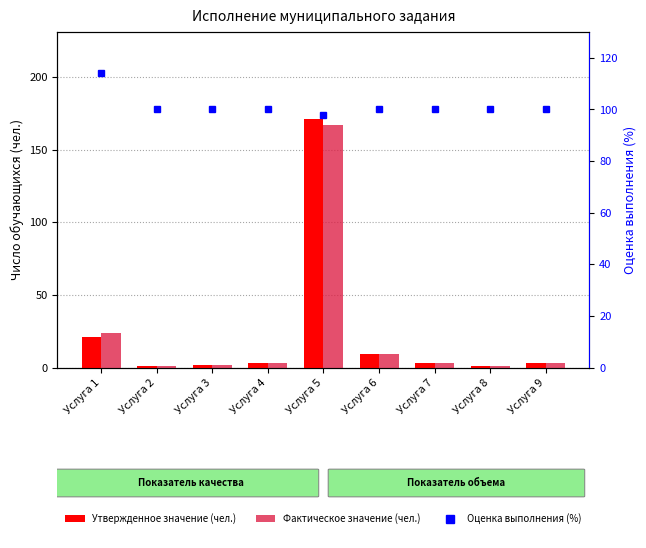

What is the difference between the maximum and minimum values in the Утвержденное значение series?

170.0